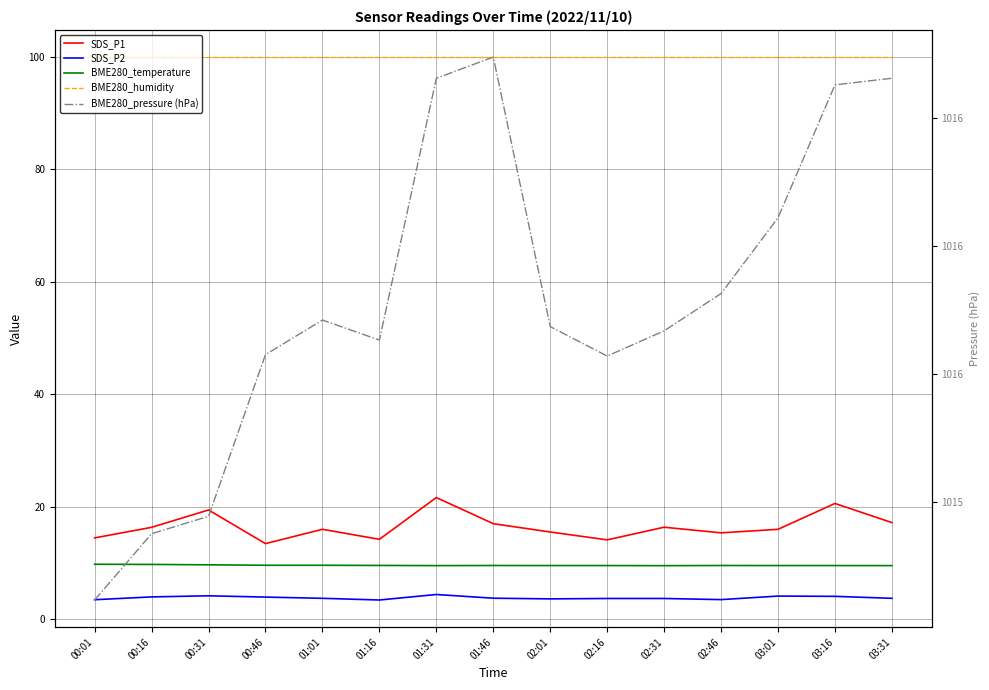

Which series has the largest total across all categories?

BME280_pressure (hPa)